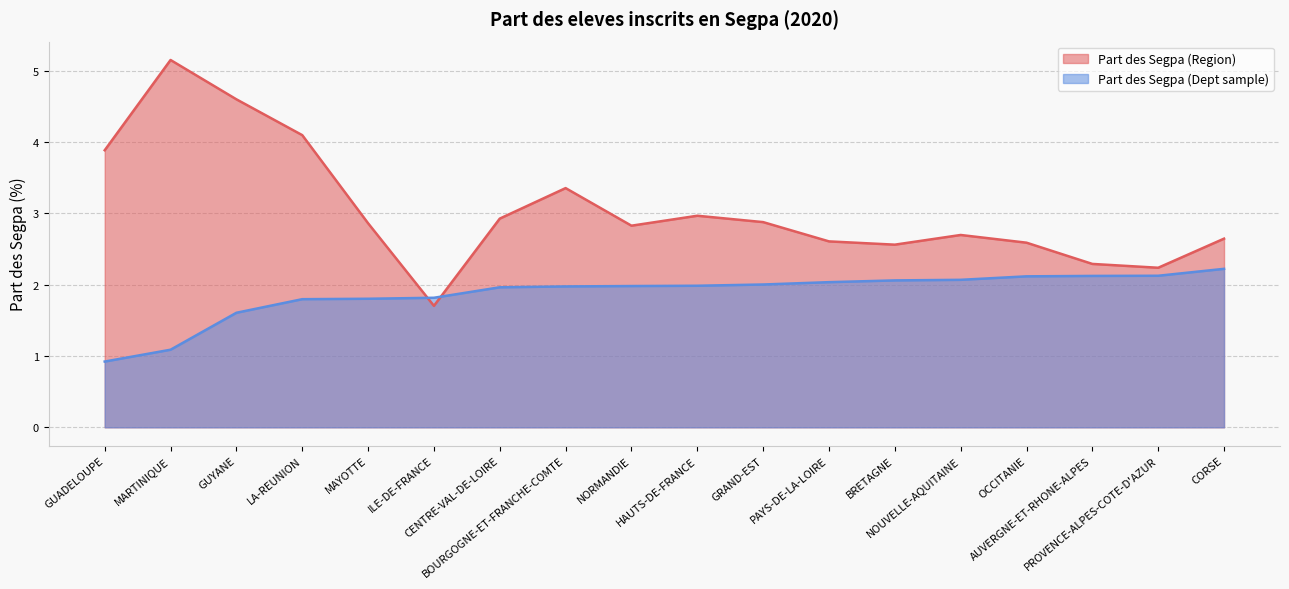

At which label is Part des Segpa (Region) closest to 3?

HAUTS-DE-FRANCE